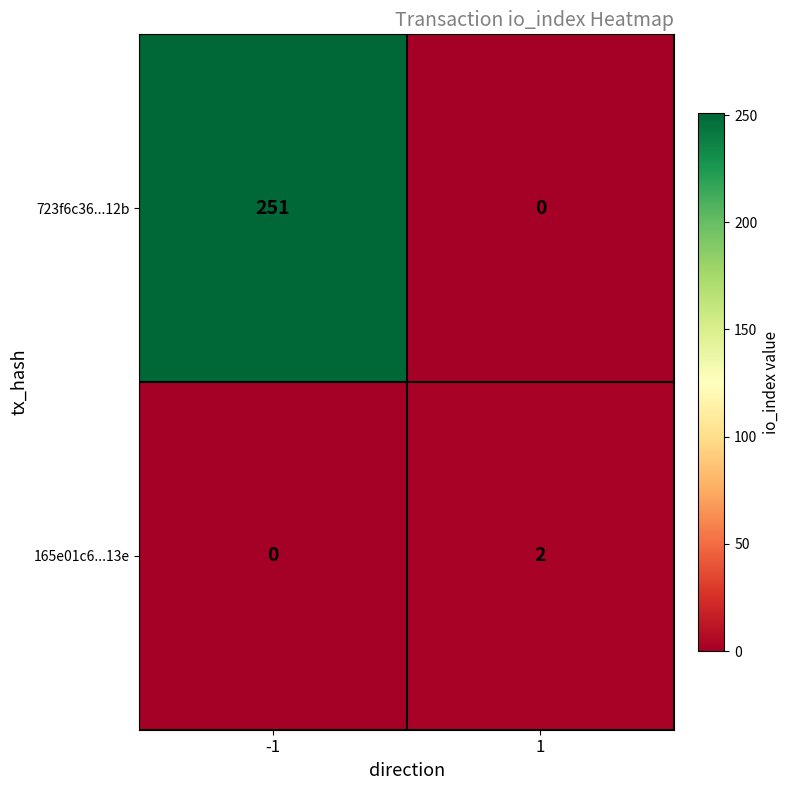

Reading left to right, what are all the values shown in this chart?

723f6c36...12b: -1=251	1=0
165e01c6...13e: -1=0	1=2